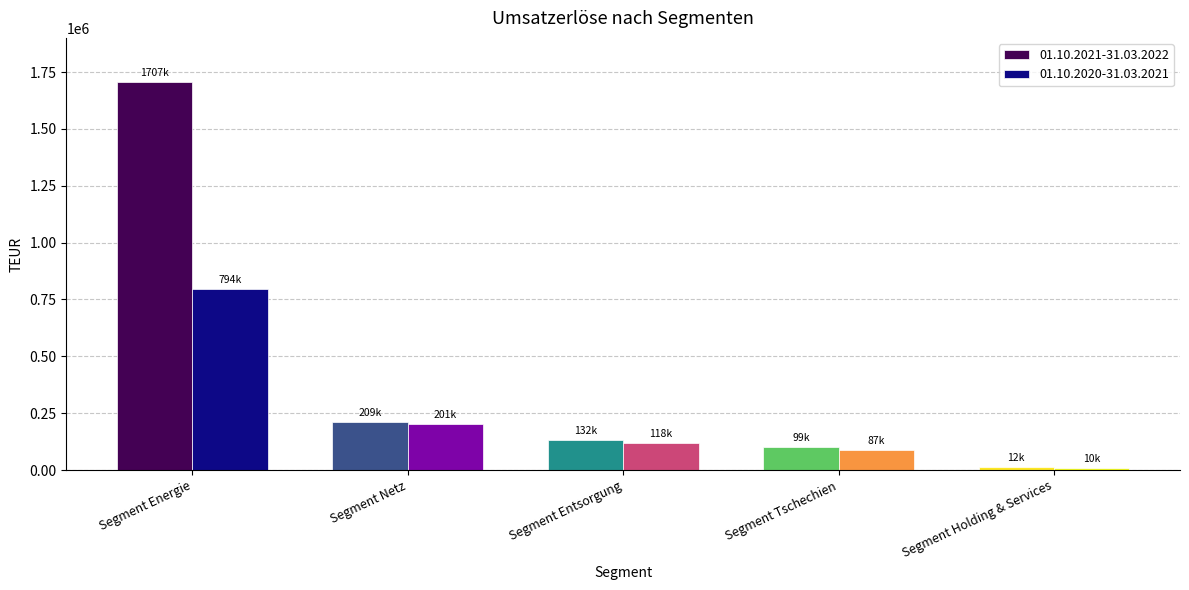

List the series in order of their peak value, highest first.

01.10.2021-31.03.2022, 01.10.2020-31.03.2021